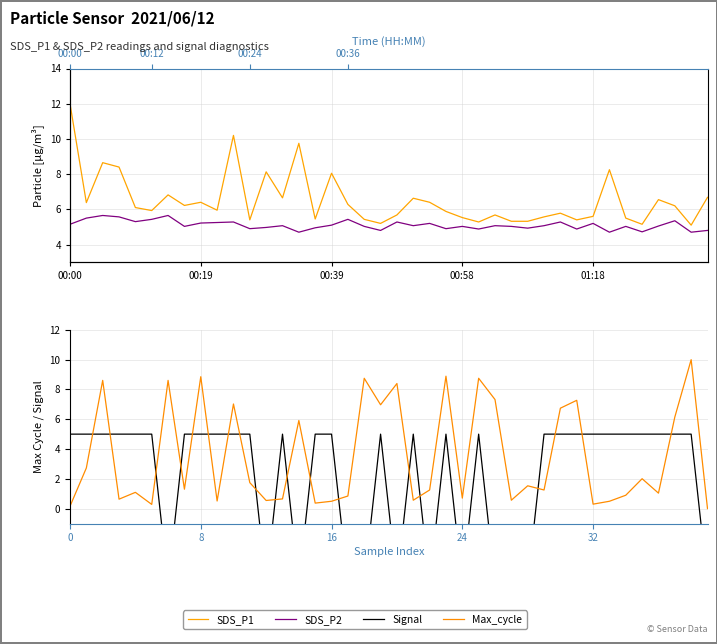

Reading right to left, extract all data points from this chart.

SDS_P1: 6.7	5.1	6.2	6.5	5.2	5.5	8.2	5.6	5.4	5.8	5.6	5.3	5.3	5.7	5.3	5.5	5.9	6.4	6.6	5.7	5.2	5.4	6.3	8.1	5.5	9.8	6.7	8.1	5.4	10.2	6.0	6.4	6.2	6.8	5.9	6.1	8.4	8.7	6.4	12.0
SDS_P2: 4.8	4.7	5.3	5.0	4.7	5.0	4.7	5.2	4.9	5.3	5.1	4.9	5.0	5.1	4.9	5.0	4.9	5.2	5.1	5.3	4.8	5.0	5.4	5.1	5.0	4.7	5.1	5.0	4.9	5.3	5.2	5.2	5.0	5.7	5.4	5.3	5.6	5.7	5.5	5.2
Signal: -5.0	5.0	5.0	5.0	5.0	5.0	5.0	5.0	5.0	5.0	5.0	-5.0	-5.0	-5.0	5.0	-5.0	5.0	-5.0	5.0	-5.0	5.0	-5.0	-5.0	5.0	5.0	-5.0	5.0	-5.0	5.0	5.0	5.0	5.0	5.0	-5.0	5.0	5.0	5.0	5.0	5.0	5.0
Max_cycle: 0.0	10.0	6.1	1.0	2.0	0.9	0.5	0.3	7.3	6.7	1.2	1.5	0.6	7.3	8.7	0.7	8.9	1.2	0.6	8.4	7.0	8.7	0.8	0.5	0.4	5.9	0.7	0.5	1.7	7.0	0.5	8.9	1.3	8.6	0.3	1.1	0.6	8.6	2.7	0.2